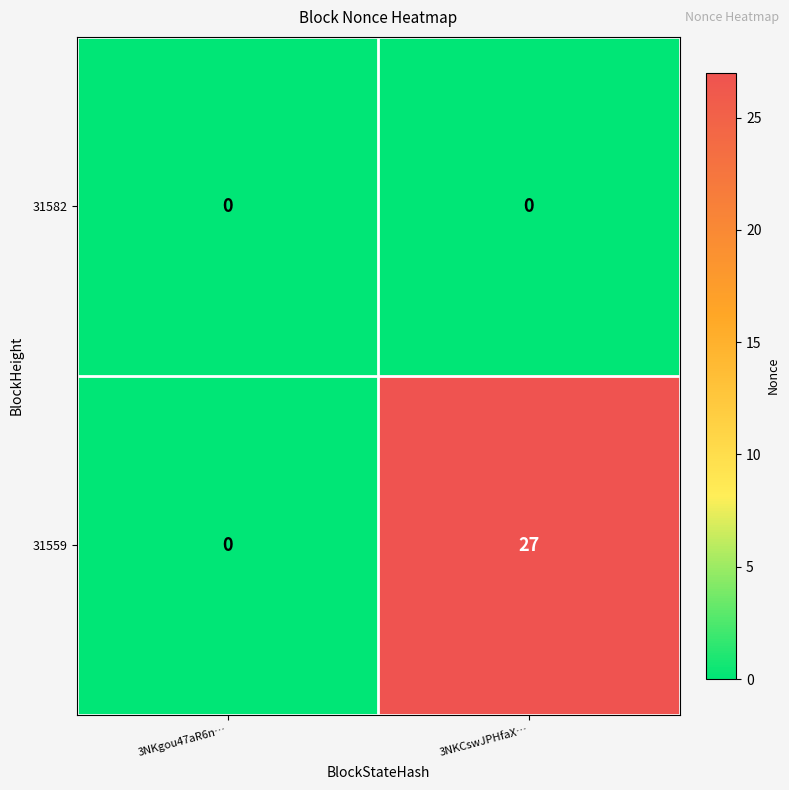

Which series has the largest total across all categories?

31559